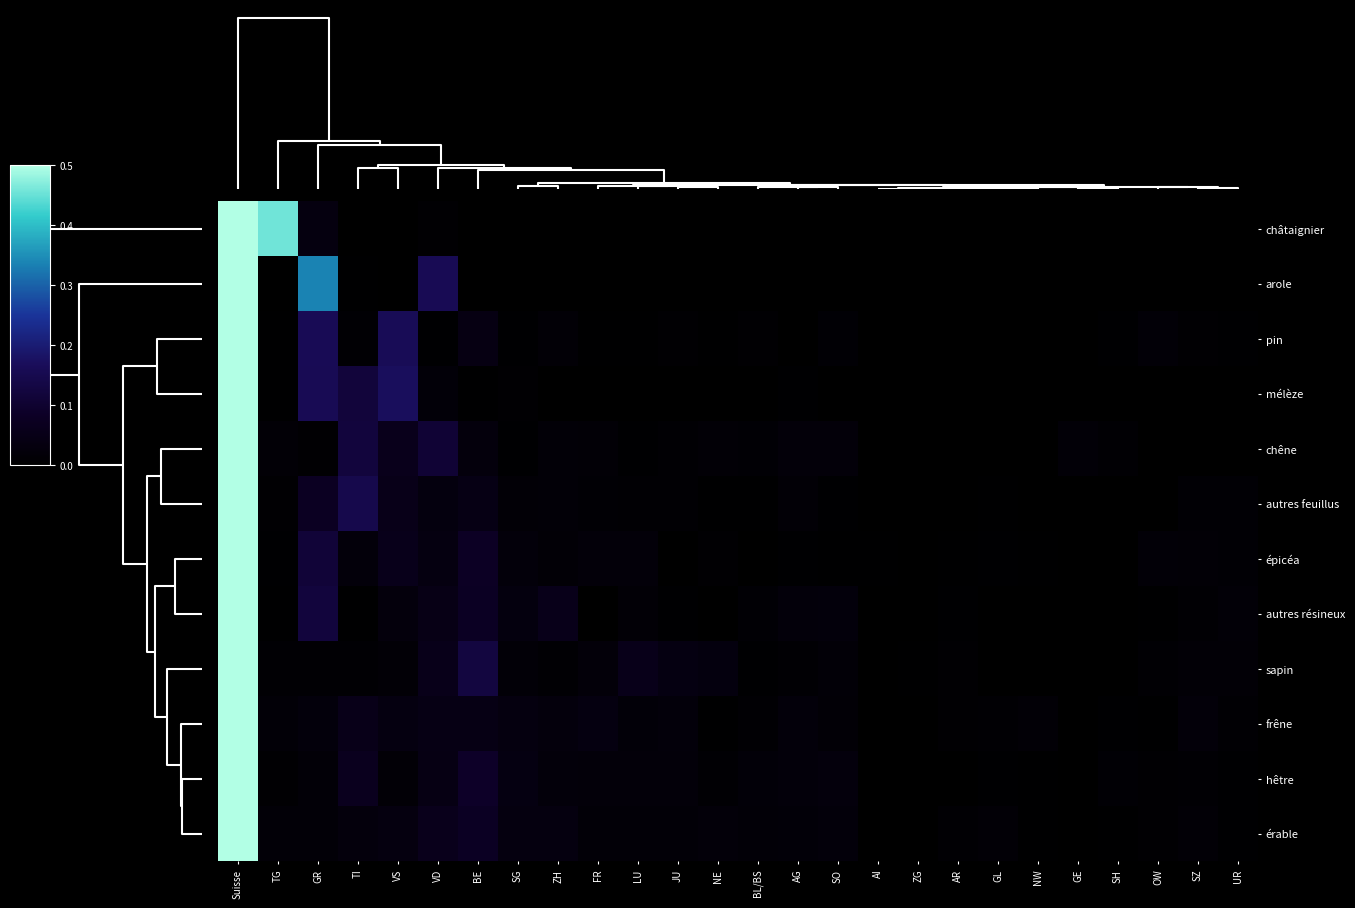

What is the total value across all series at BE?

0.6